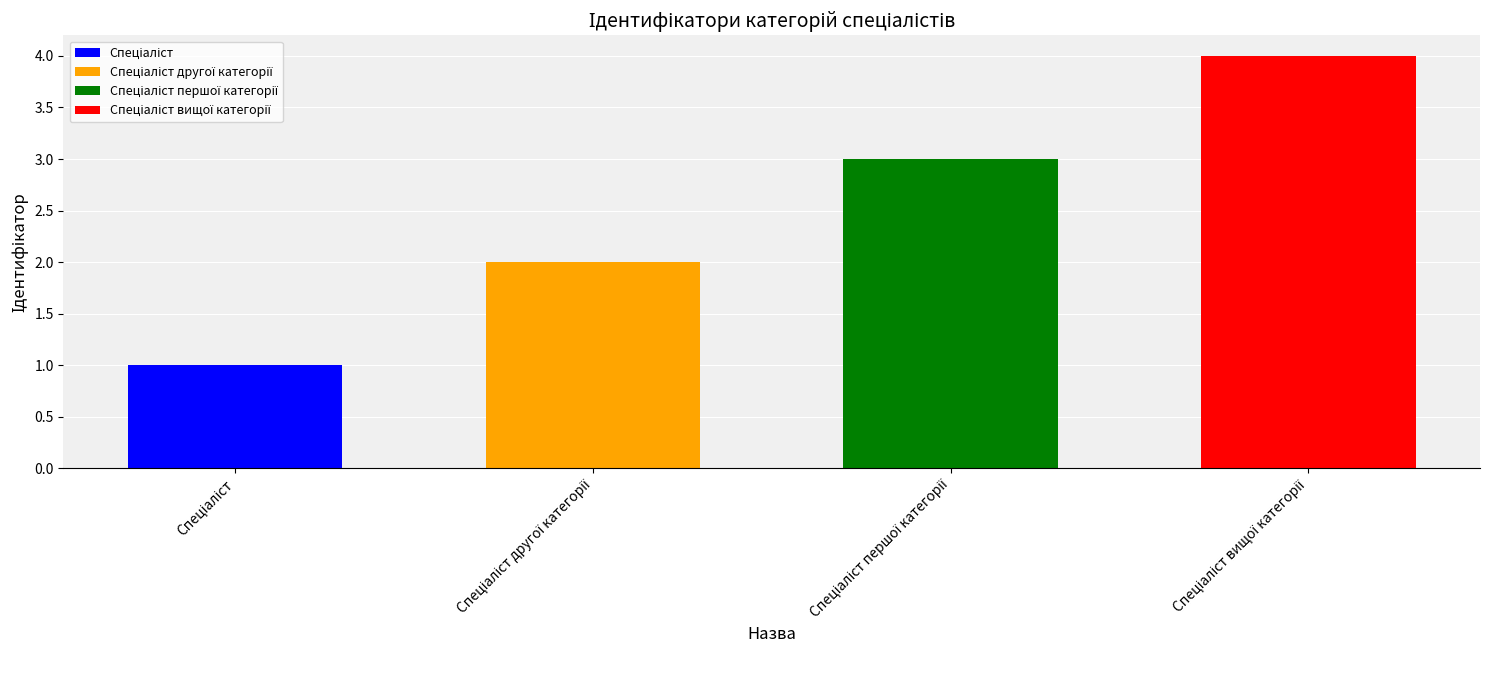

Rank the categories by value from lowest to highest.

Спеціаліст, Спеціаліст другої категорії, Спеціаліст першої категорії, Спеціаліст вищої категорії